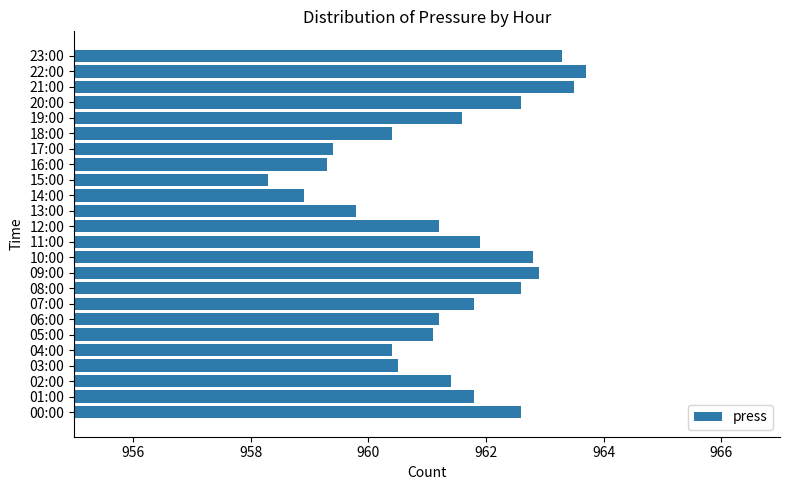

What is the sum of all values?

23073.0